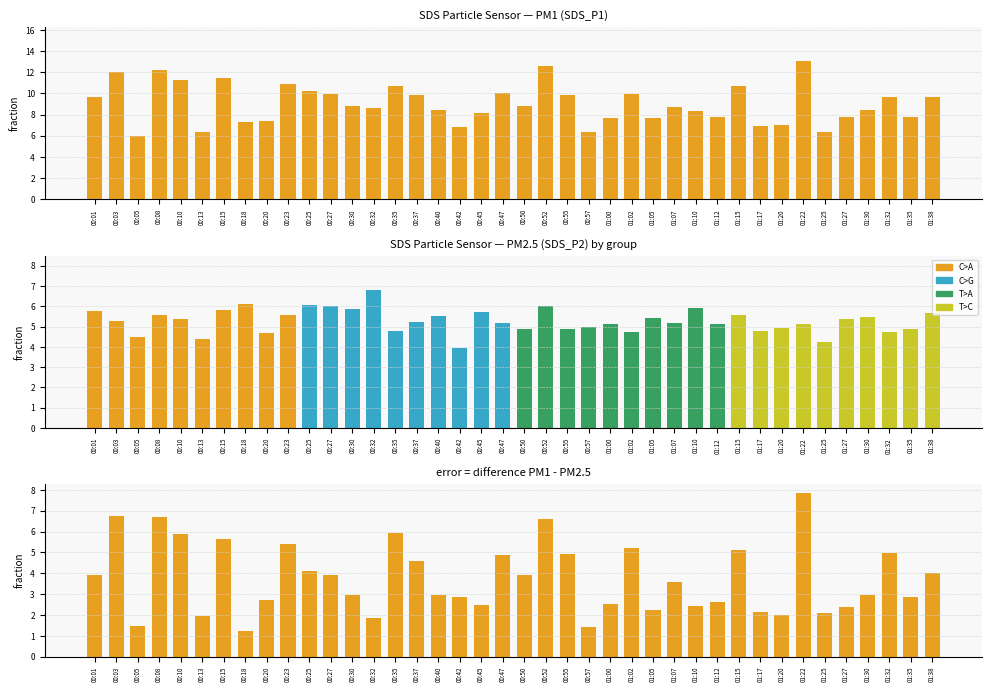

At which label does SDS_P1 reach its peak?

01:22